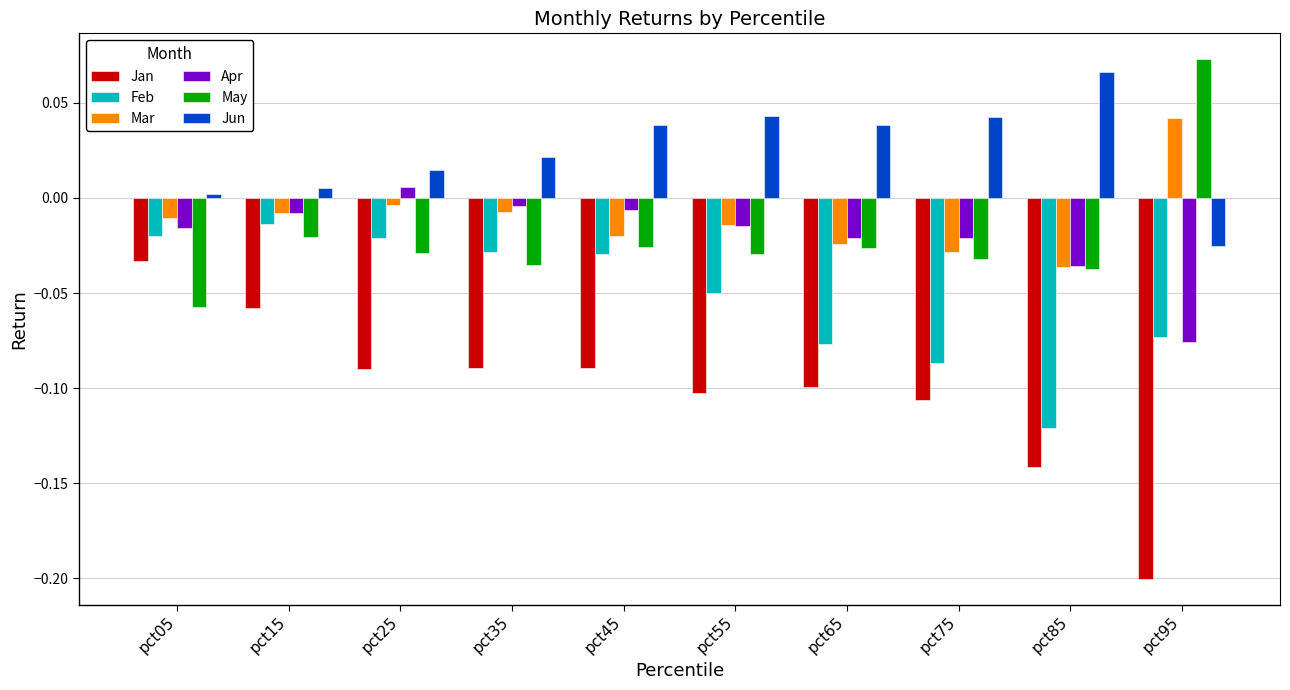

Between pct05 and pct65, which series saw the biggest shift?

Jan